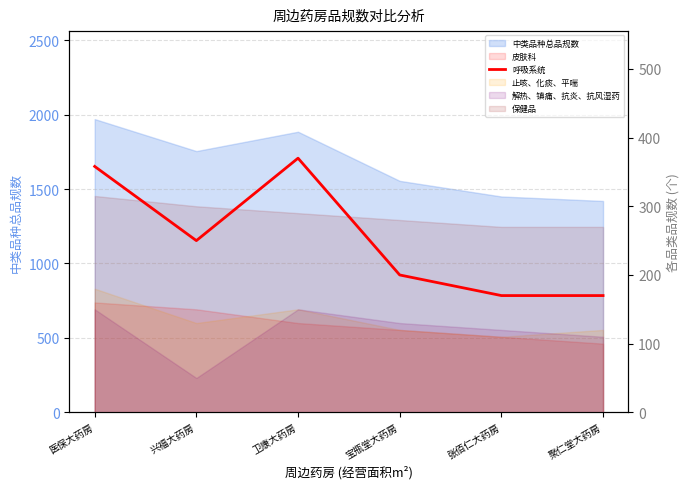

At which label is the value closest to 270?

兴福大药房